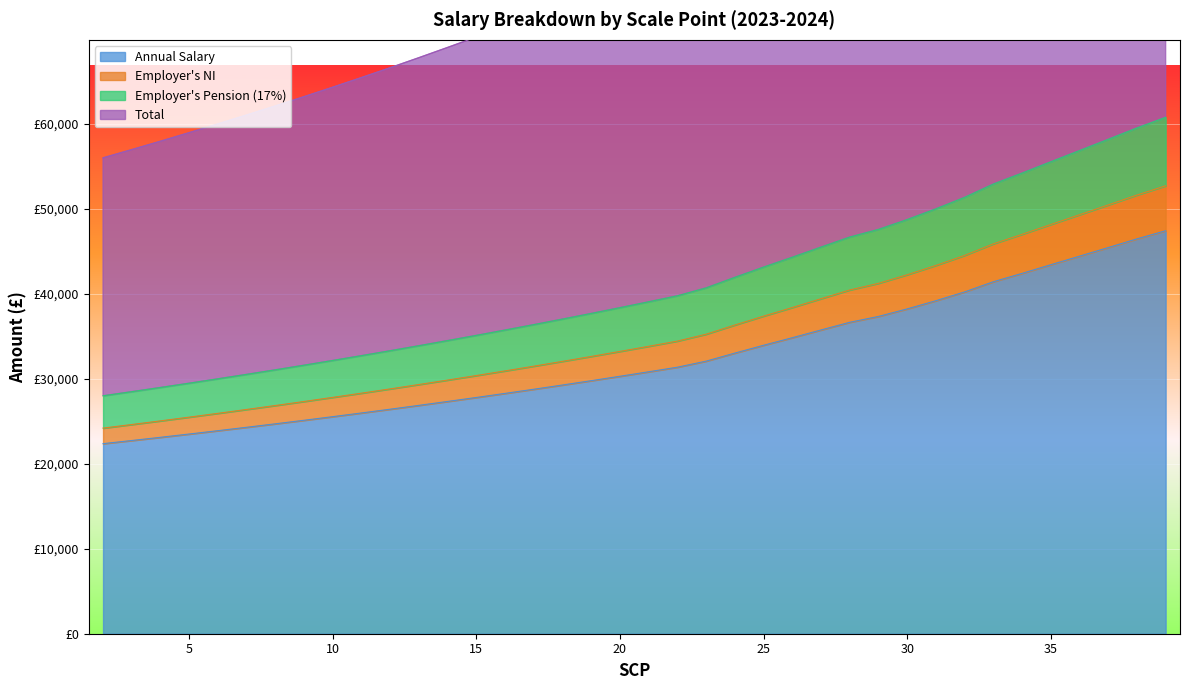

What is the average value of the Total series?

41099.2